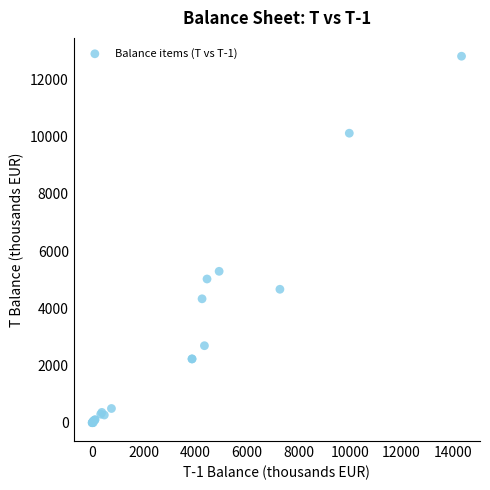

What Y value in the scatter plot is closest to 6409?

5295.4